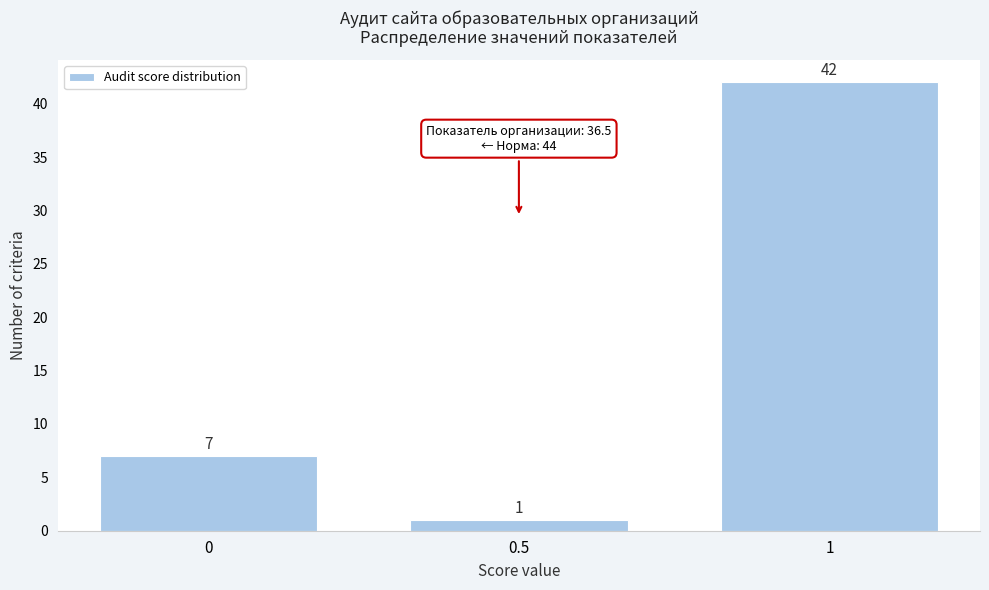

What is the height of the bar covering -0.25 to 0.25 on the x-axis?

7